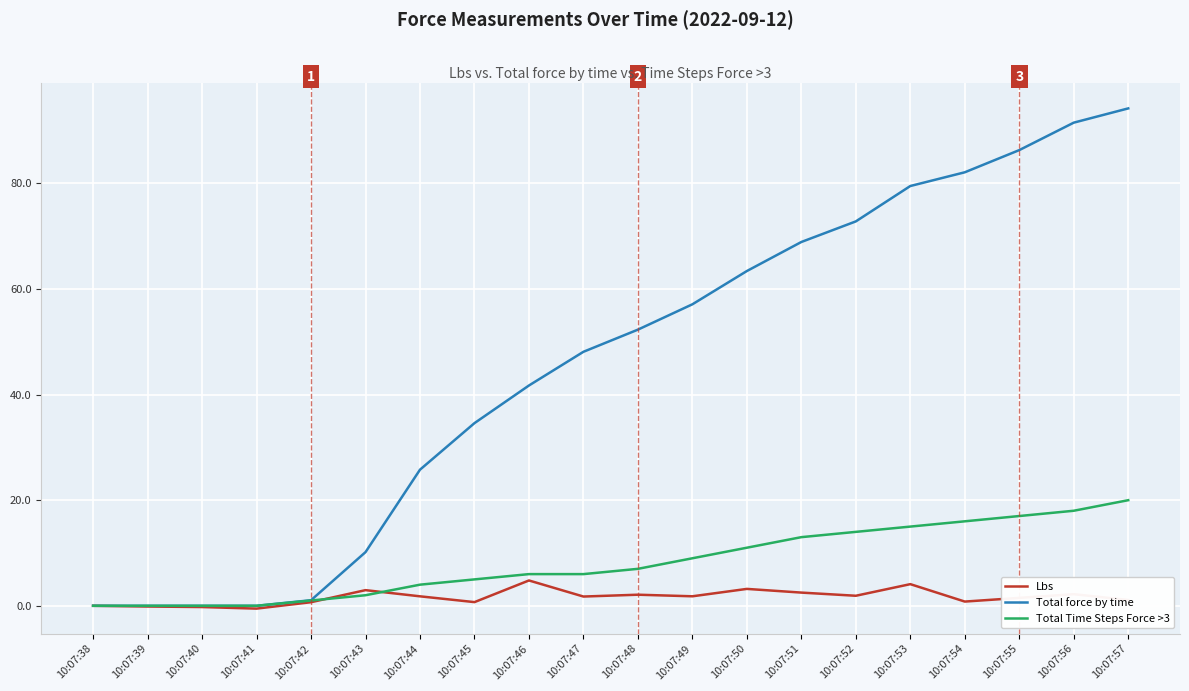

How many lines are shown in the chart?

3